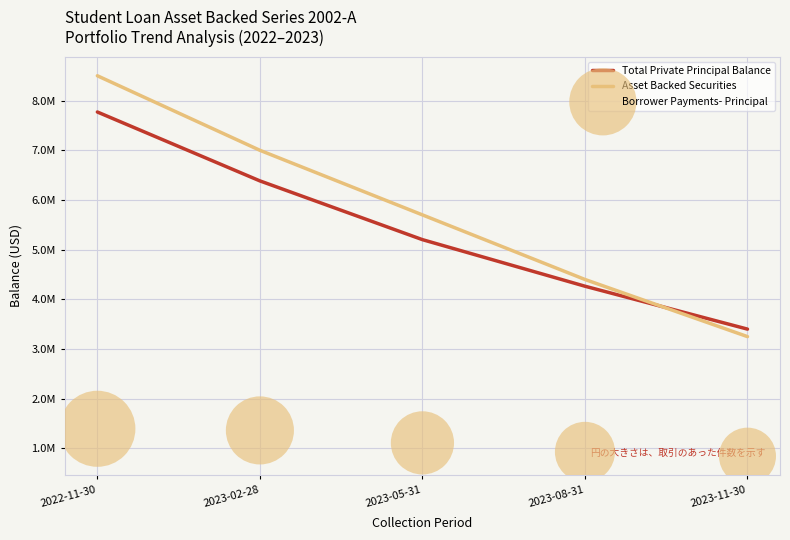

Which series reaches the minimum Y coordinate?

Borrower Payments- Principal